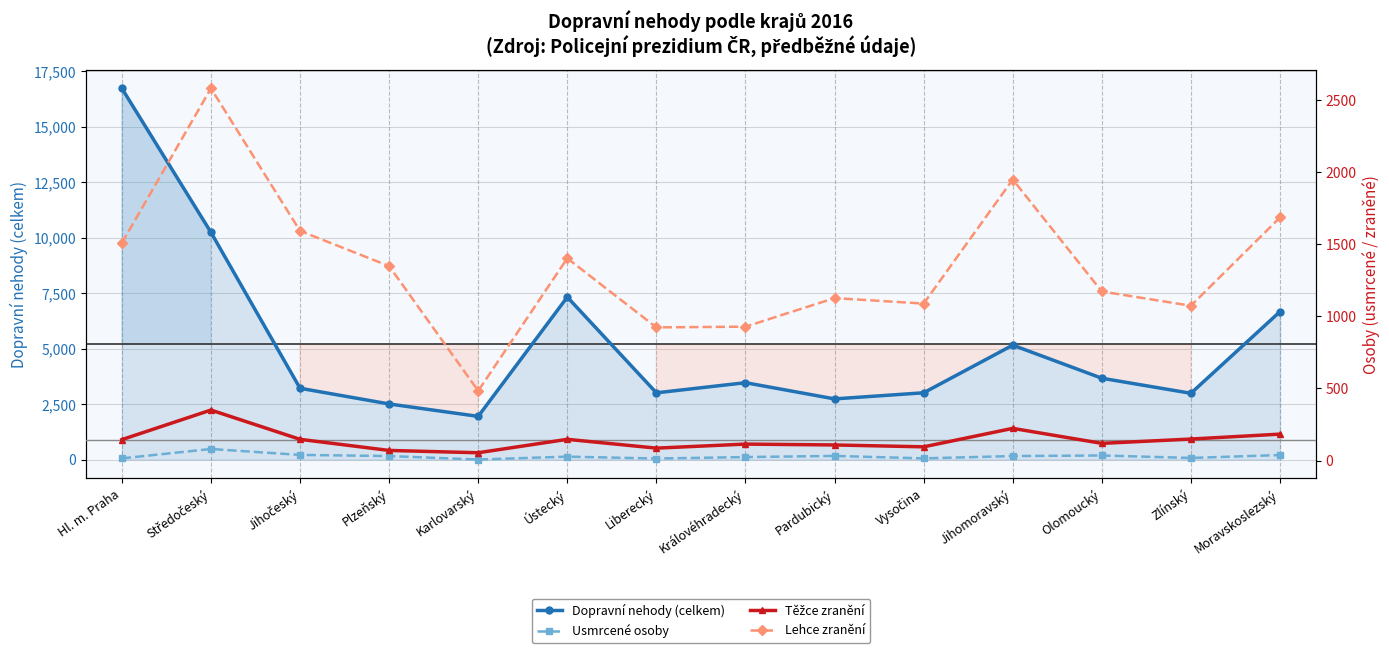

What is the sum of all Usmrcené osoby values?

406